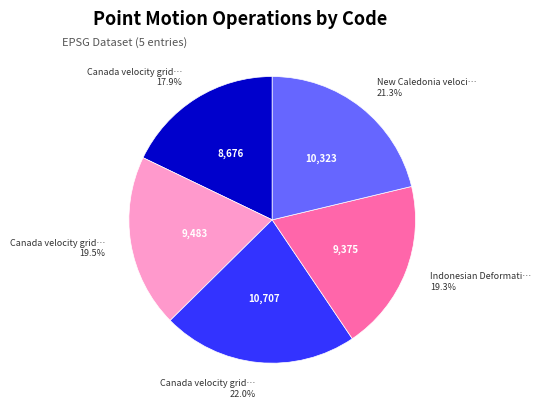

Is there any slice that represents more than half of the pie?

No